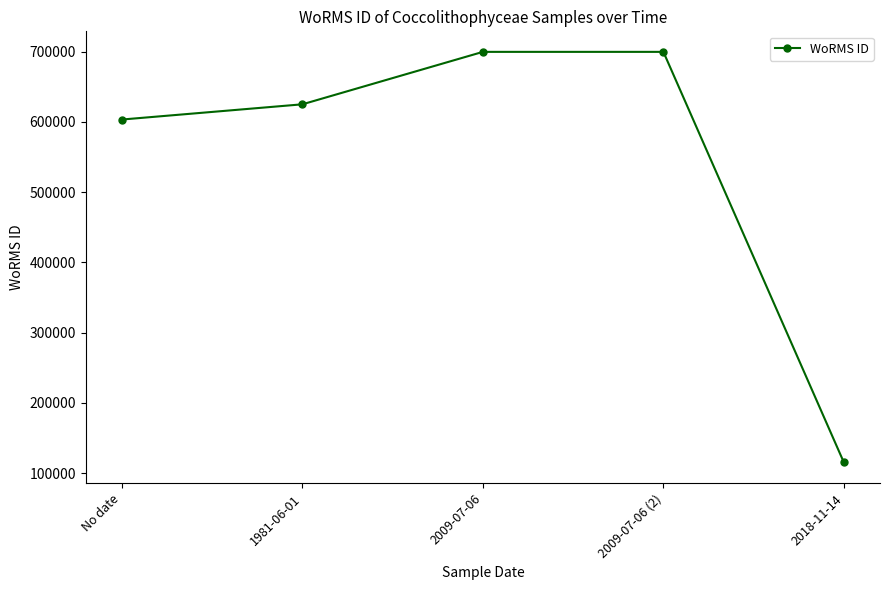

True or false: there are more than 1 points higher than both neighbors.

False